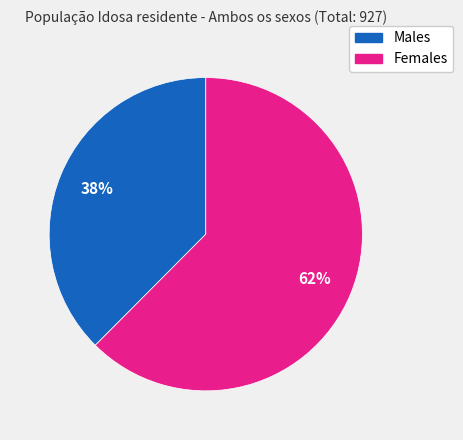

To the nearest percent, what is the average slice percentage?

50%